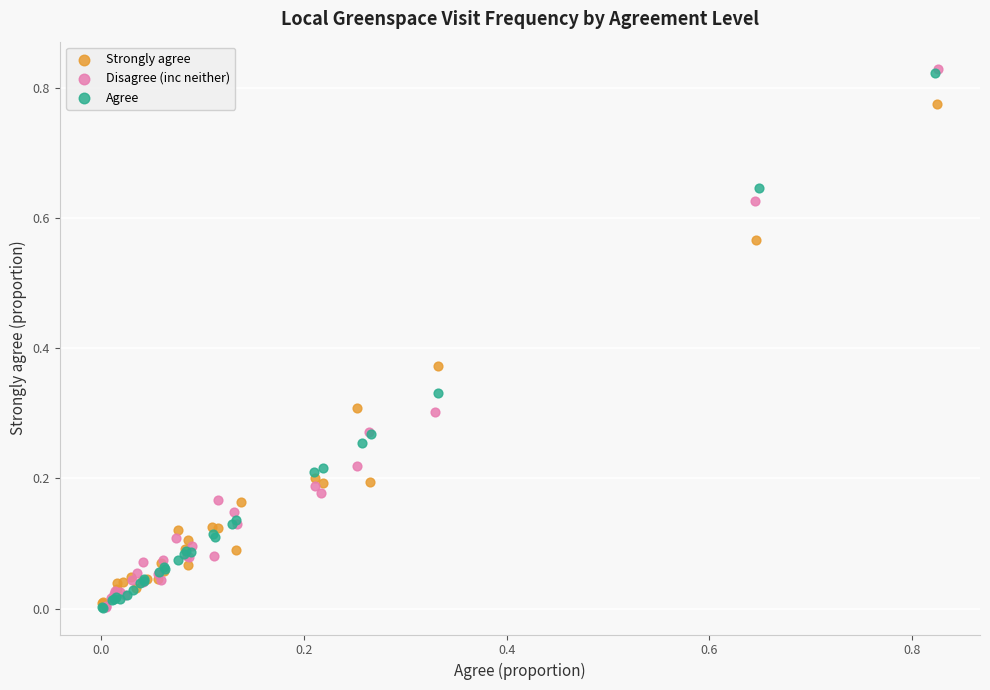

What are all the series names shown in the legend?

Strongly agree, Disagree (inc neither), Agree